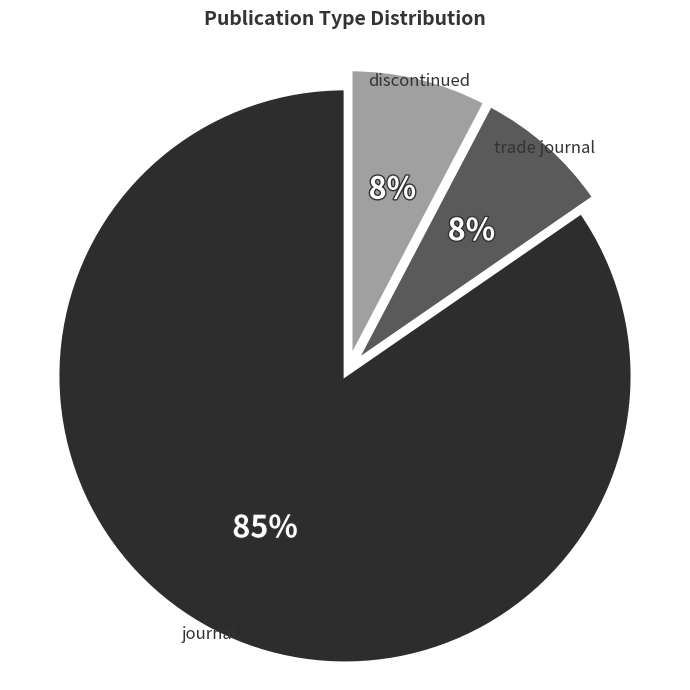

Between discontinued and journal, which is larger?

journal